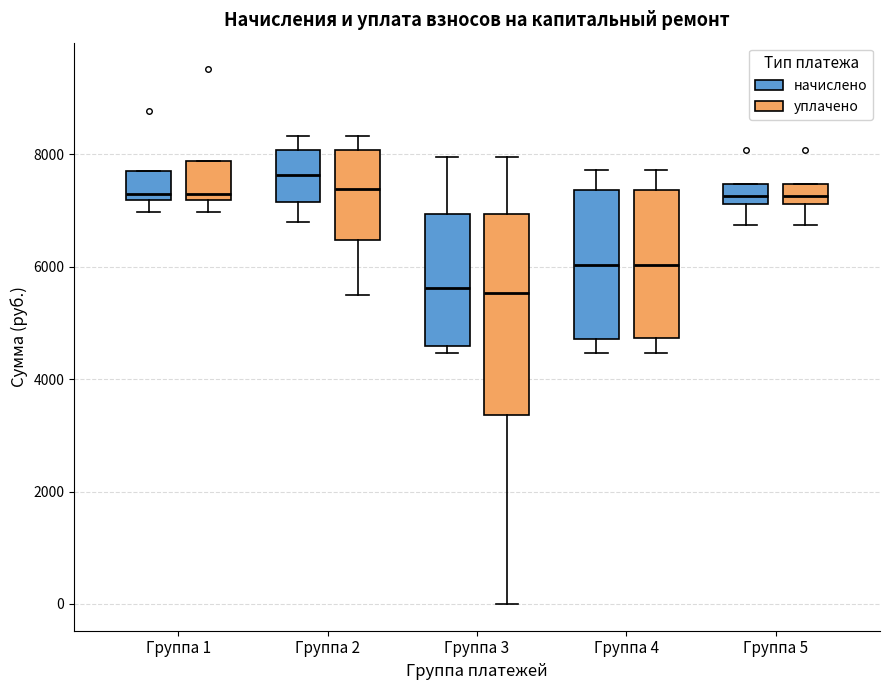

Comparing the boxes themselves (not the whiskers), which one is the tallest?

Группа 3 (уплачено)